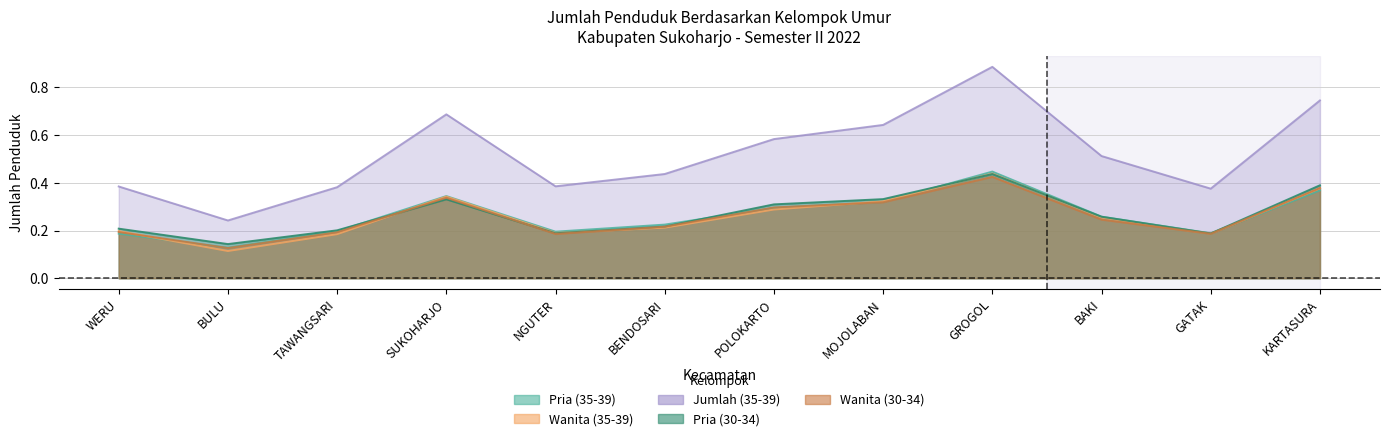

At which category does Pria (30-34) reach its first local valley?

BULU